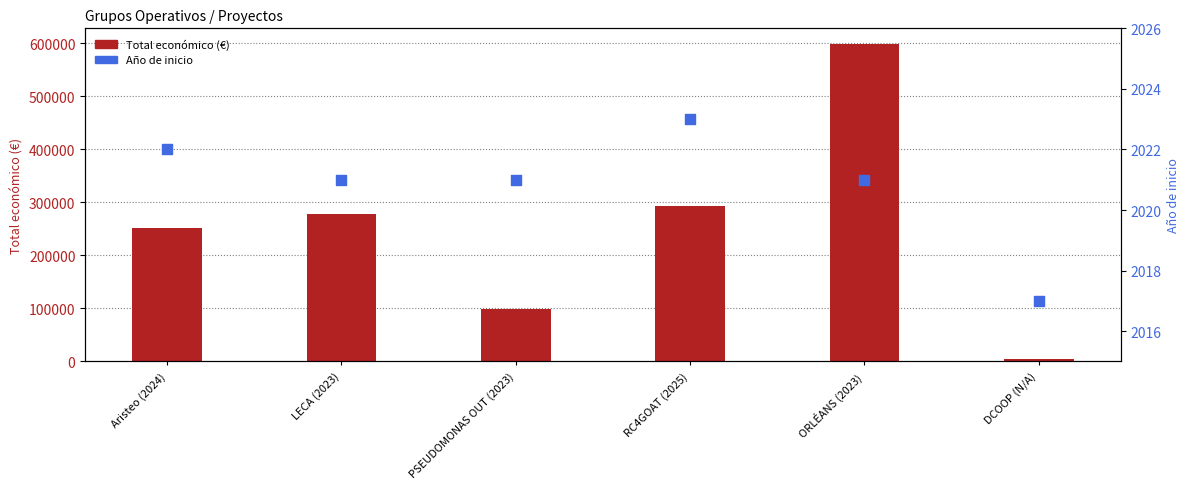

Is the value of Año de inicio at RC4GOAT (2025) greater than the value of Total económico at RC4GOAT (2025)?

No